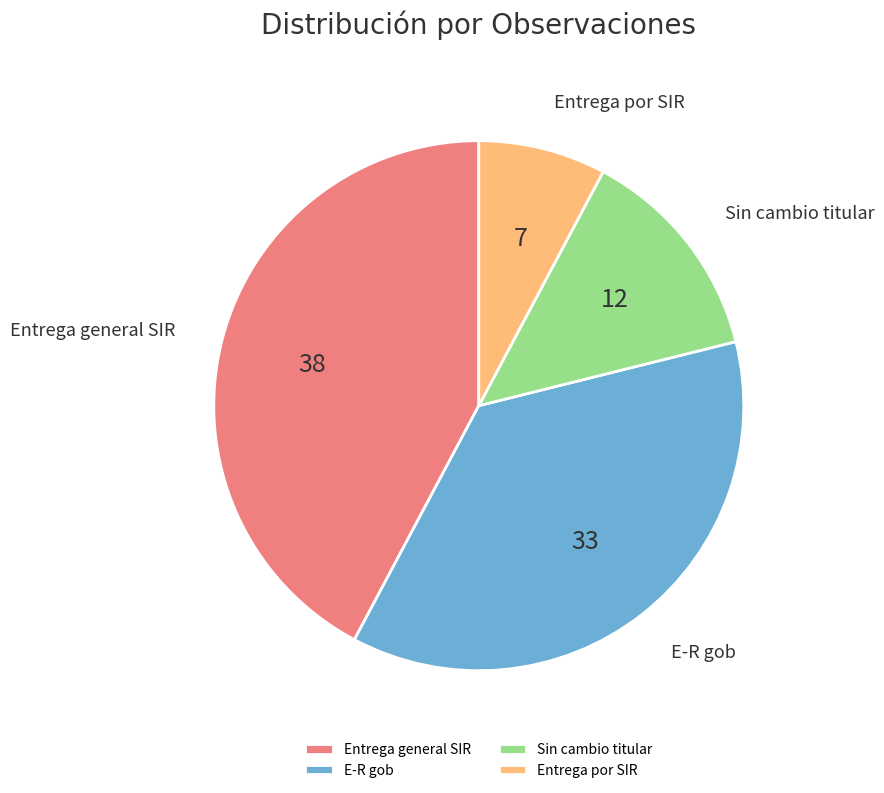

Is there any slice that represents more than half of the pie?

No